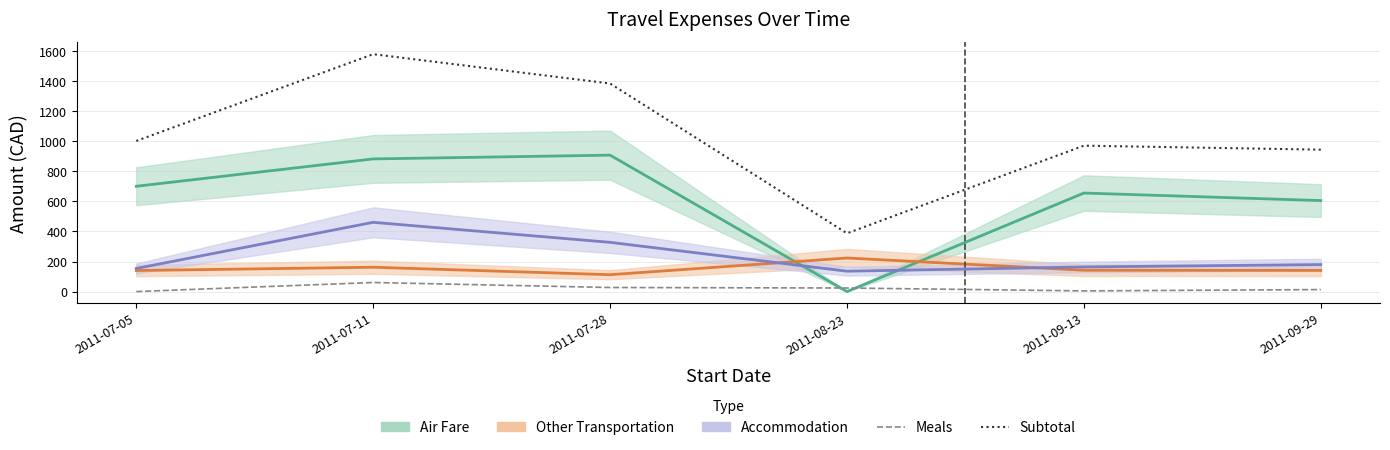

Between 2011-07-05 and 2011-09-29, which is larger?

2011-07-05